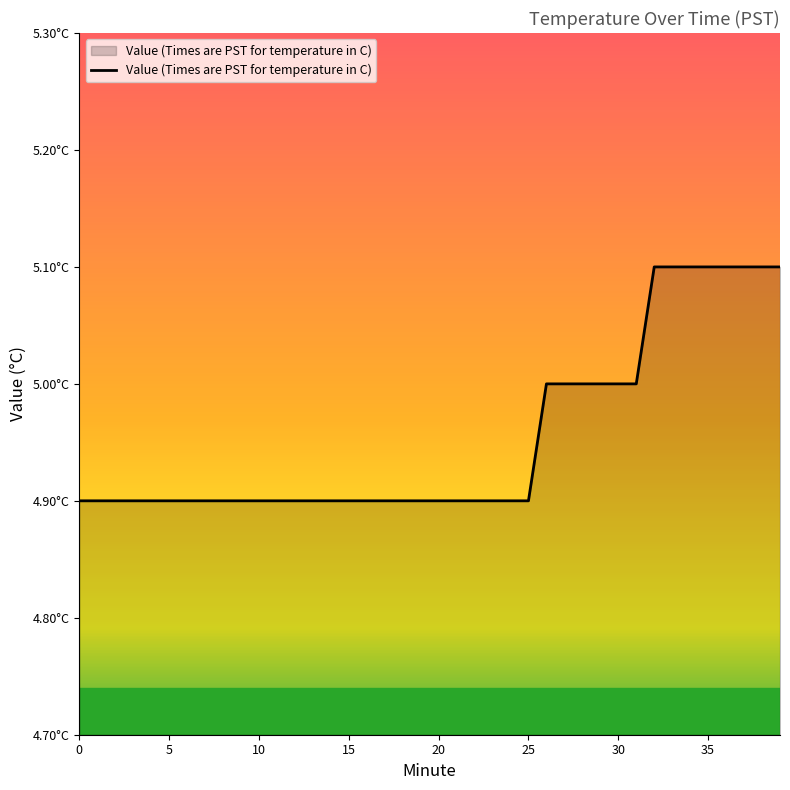

Does the chart have visible grid lines?

No